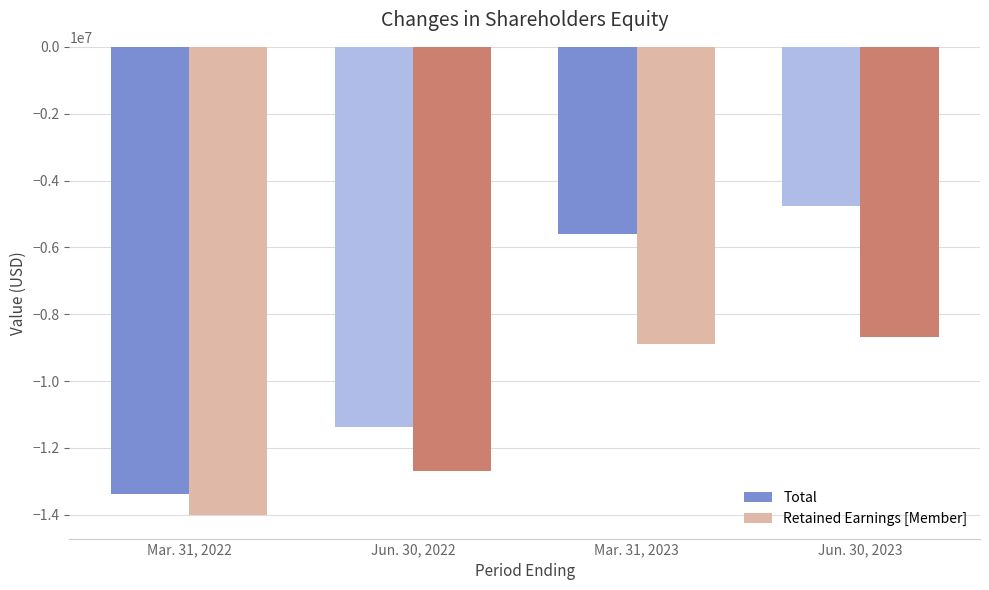

Reading left to right, extract all data points from this chart.

Total: Mar. 31, 2022=-13366749	Jun. 30, 2022=-11379597	Mar. 31, 2023=-5599755	Jun. 30, 2023=-4751142
Retained Earnings [Member]: Mar. 31, 2022=-14009641	Jun. 30, 2022=-12679316	Mar. 31, 2023=-8884393	Jun. 30, 2023=-8692607